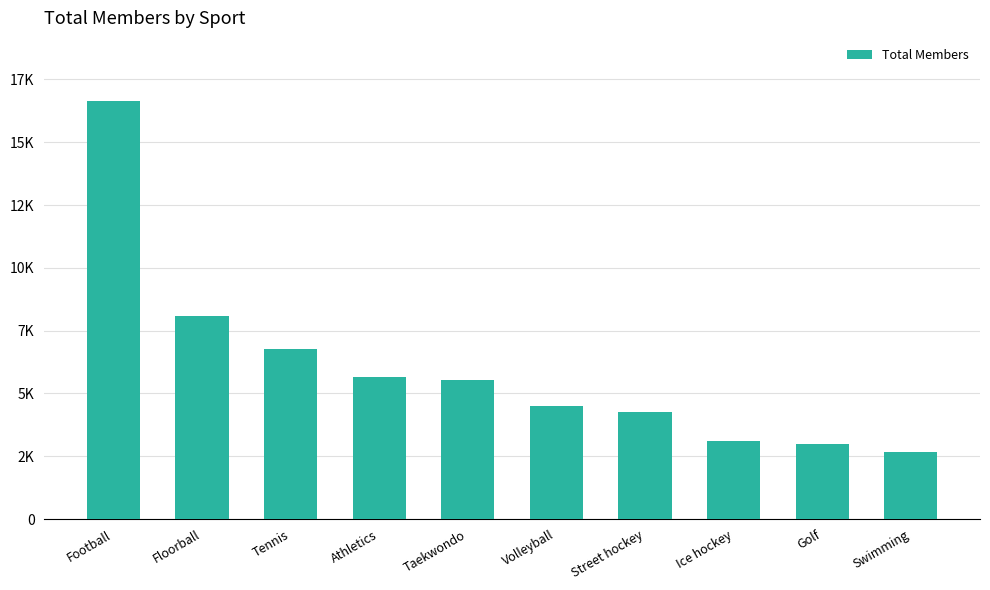

What is the value of the 5th bar from the left?

5542